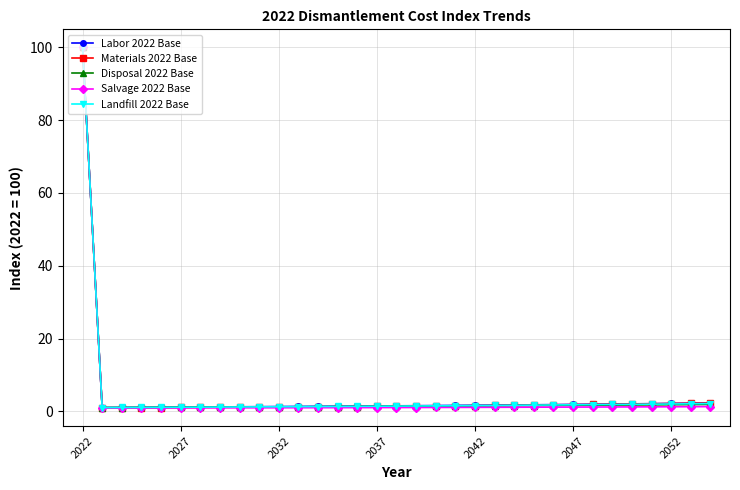

What is the maximum value for Materials 2022 Base?

100.0